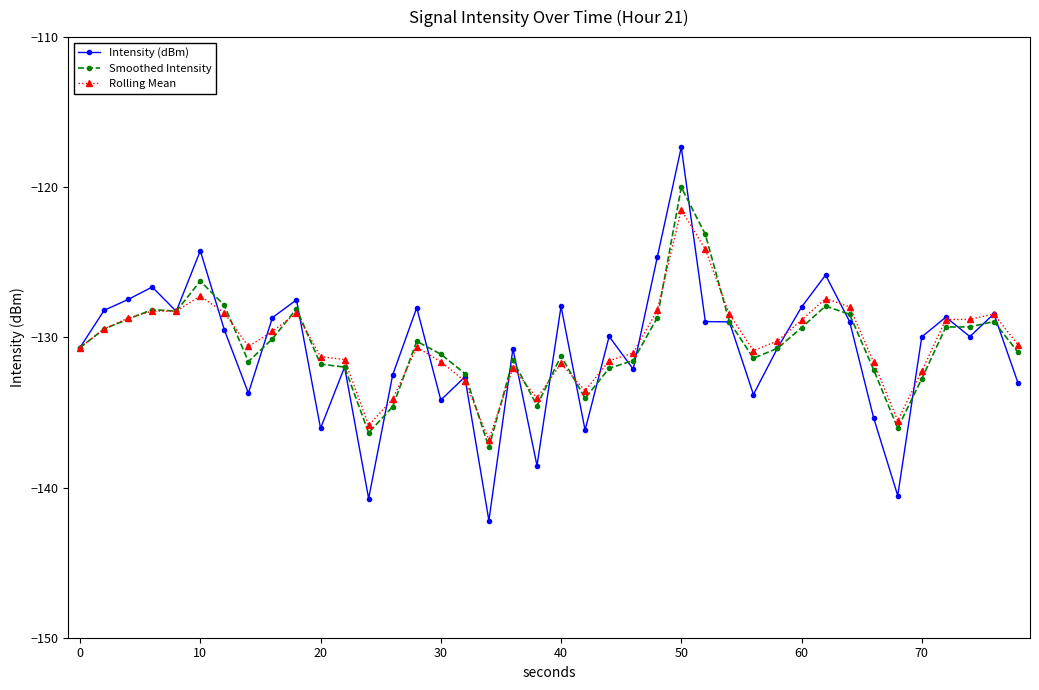

What is the difference between the maximum and minimum values in the Rolling Mean series?

15.3